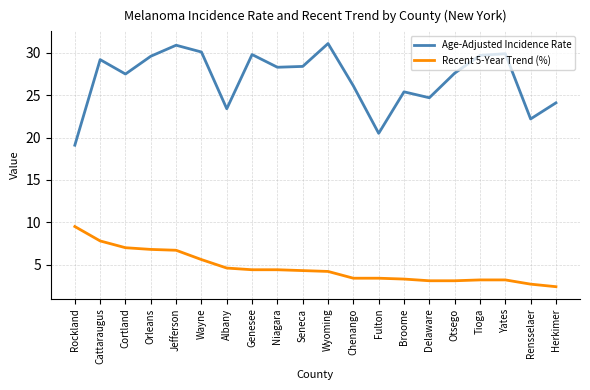

What position from the right is Orleans?

17